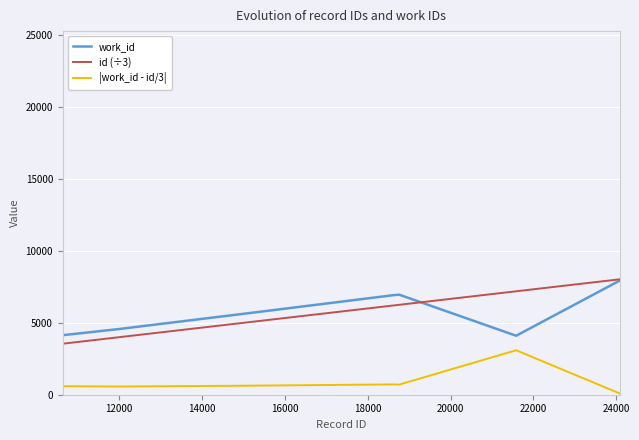

True or false: work_id and |work_id - id/3| cross at least once.

False